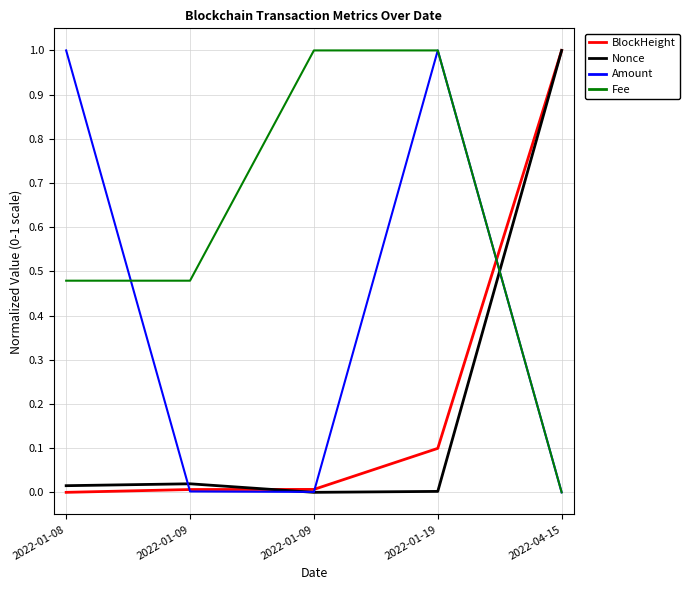

What is the difference between the maximum and minimum values in the BlockHeight series?

1.0